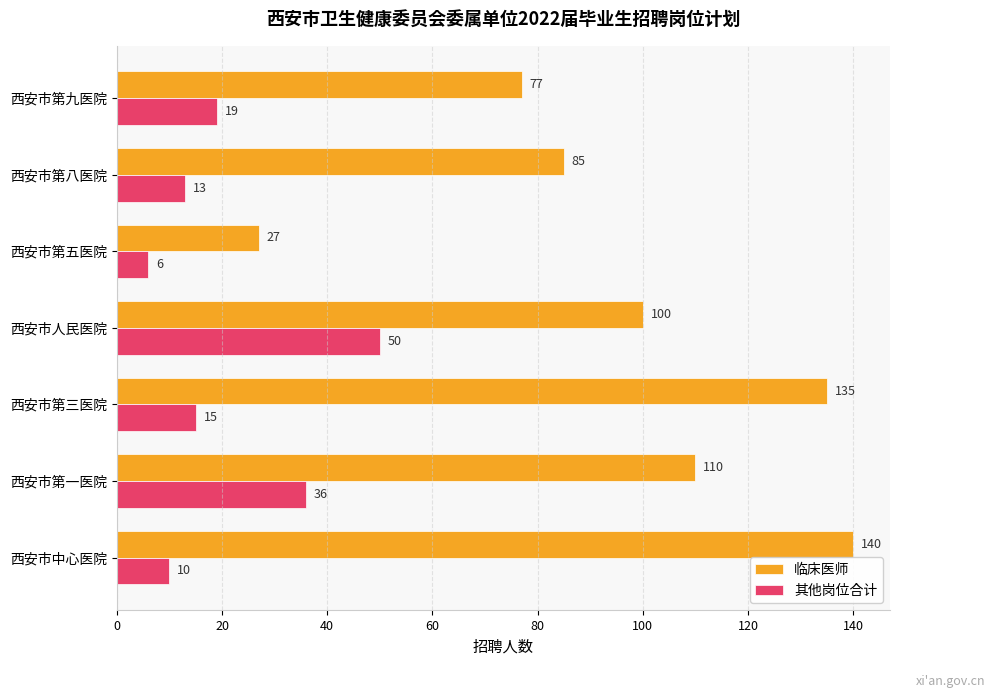

Which category has the highest value across all series?

西安市中心医院